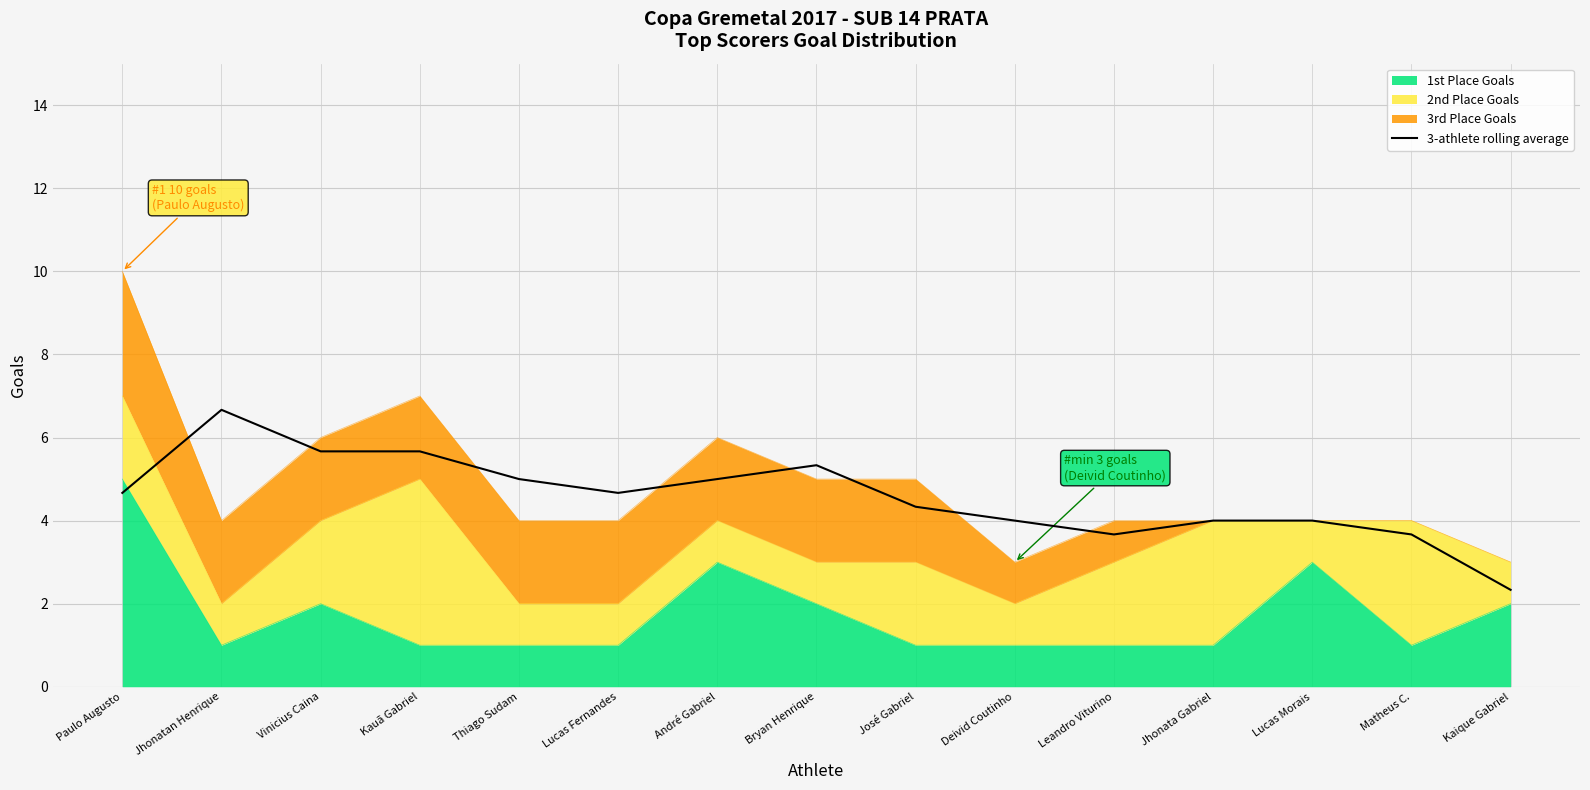

Where is the first local maximum?

Jhonatan Henrique